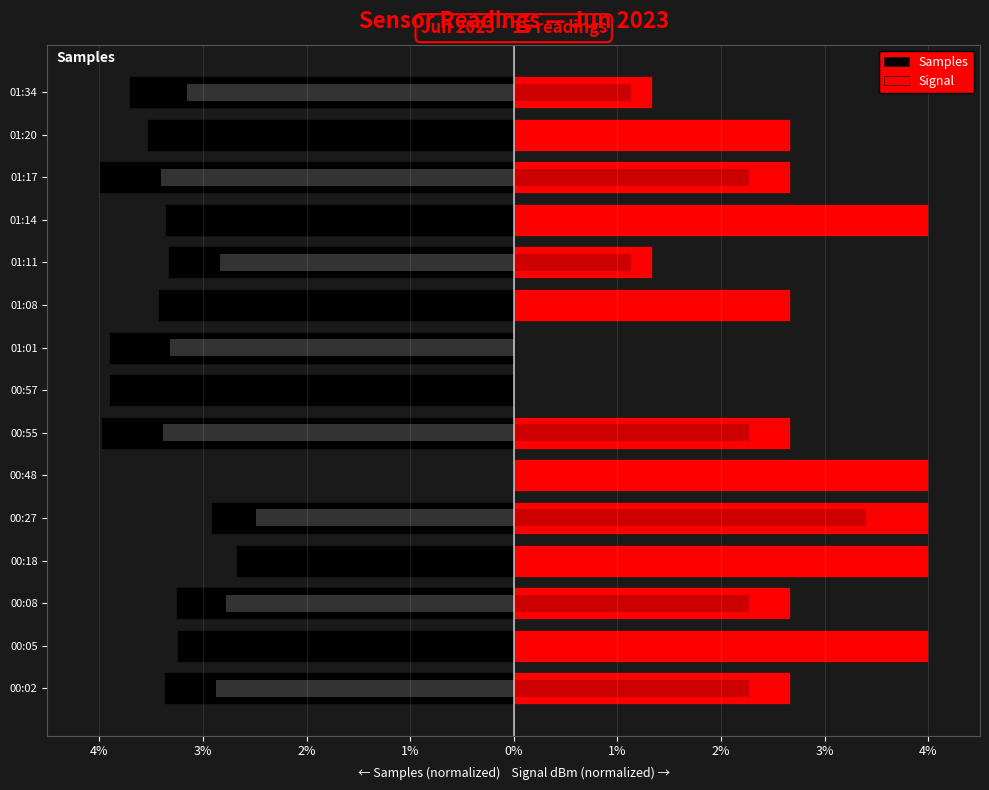

What is the smallest value displayed?

-4.0